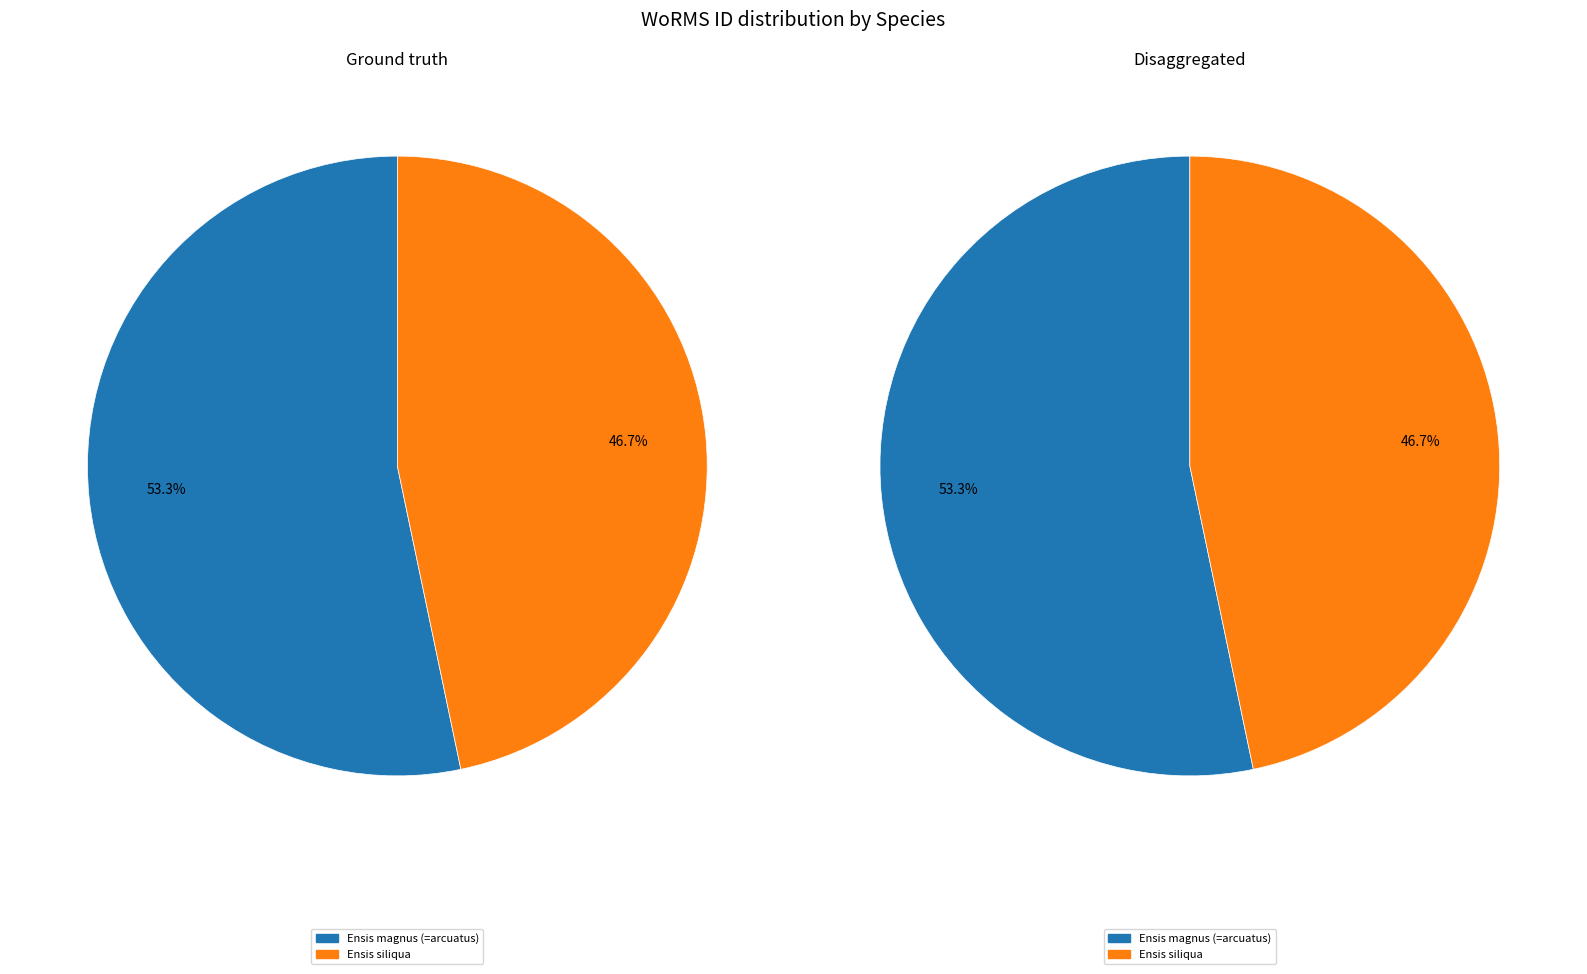

To the nearest percent, what is the difference between the largest and smallest slice percentages?

7%